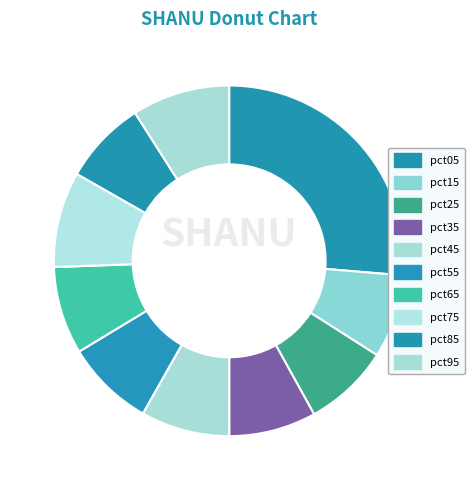

Combined, do pct85 and pct55 account for over 50%?

No